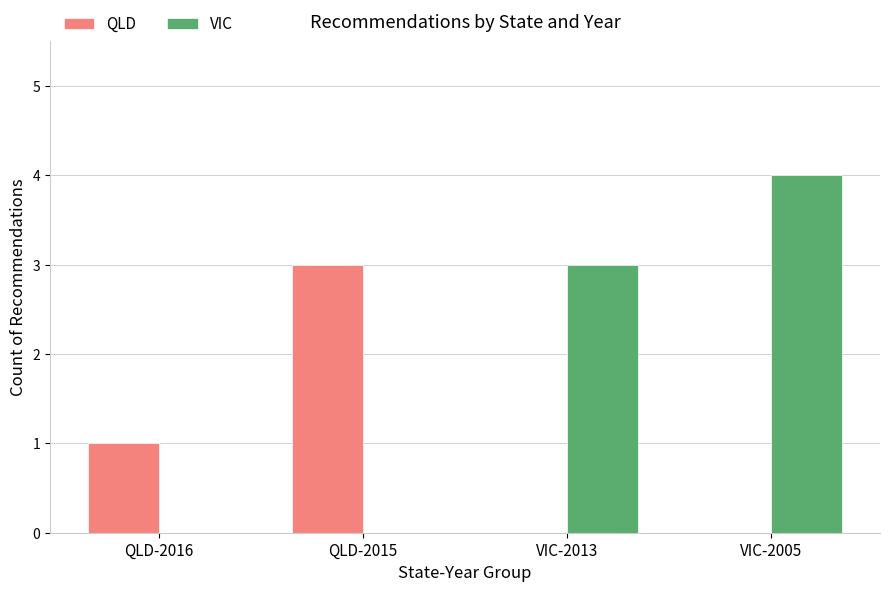

What is the approximate value of VIC at VIC-2013?

3